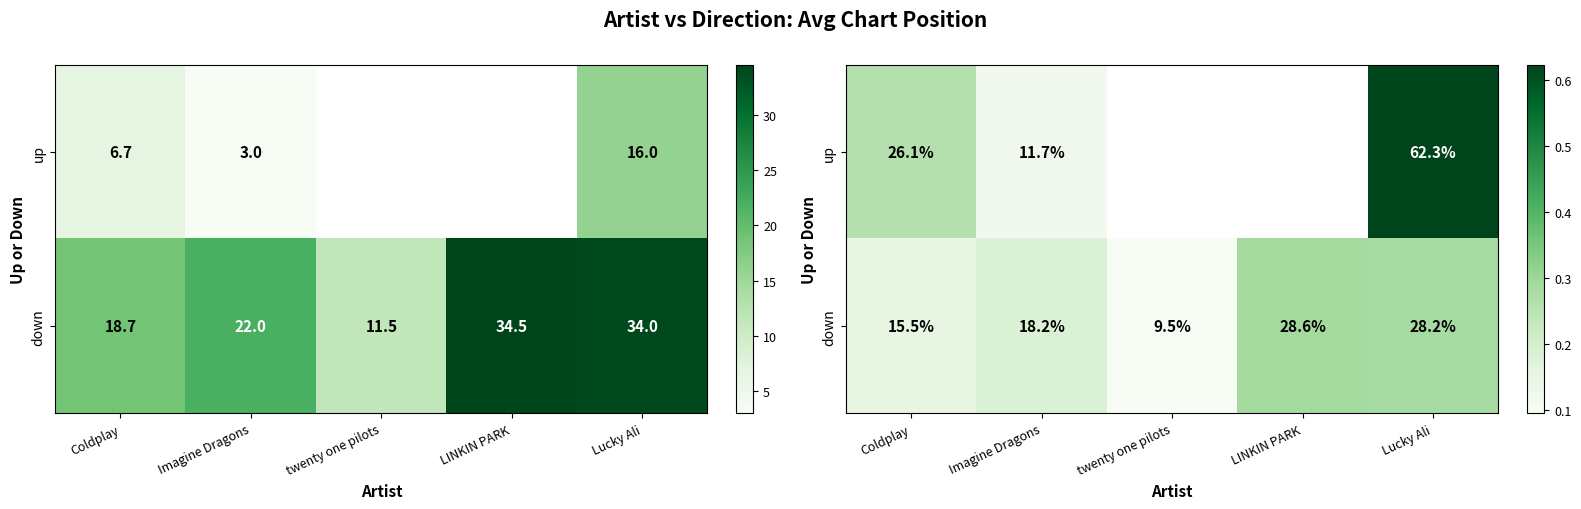

At which category does the chart reach its peak across all series?

Lucky Ali